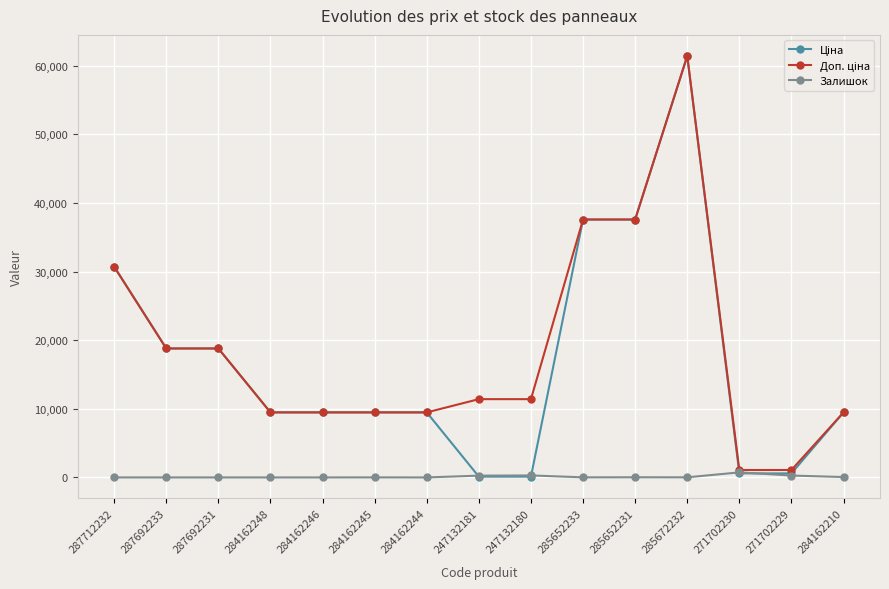

Is it true that Залишок equals 273.0 at 271702229?

True